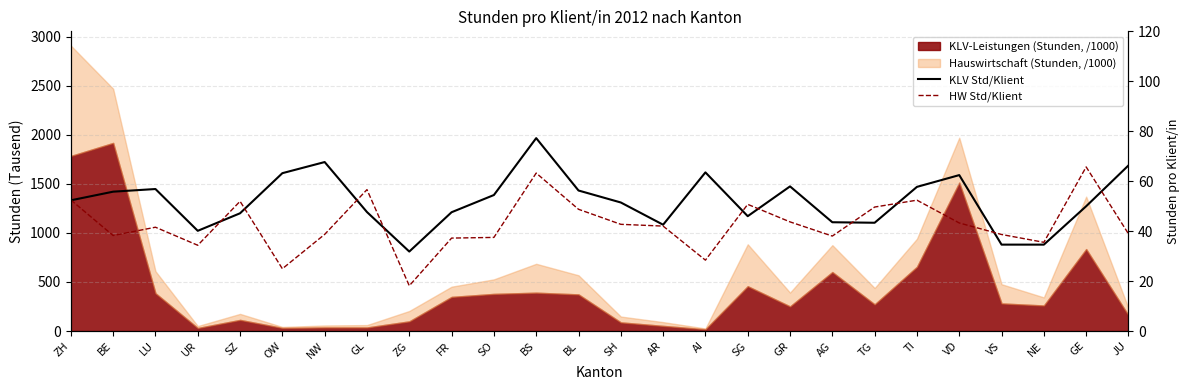

True or false: KLV Std/Klient has a value of 47.6 at FR.

True